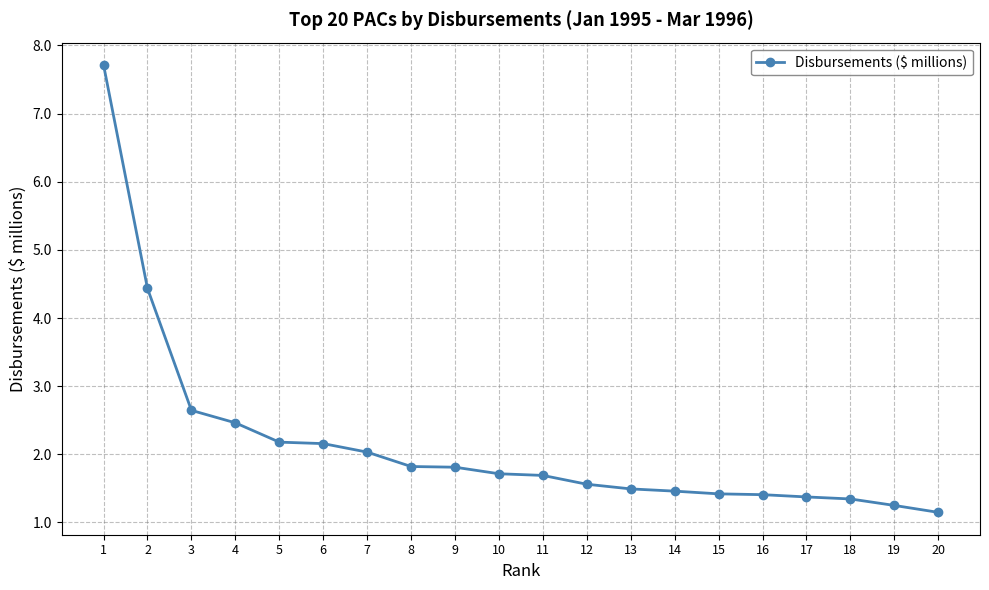

Which has a higher value, 9 or 4?

4